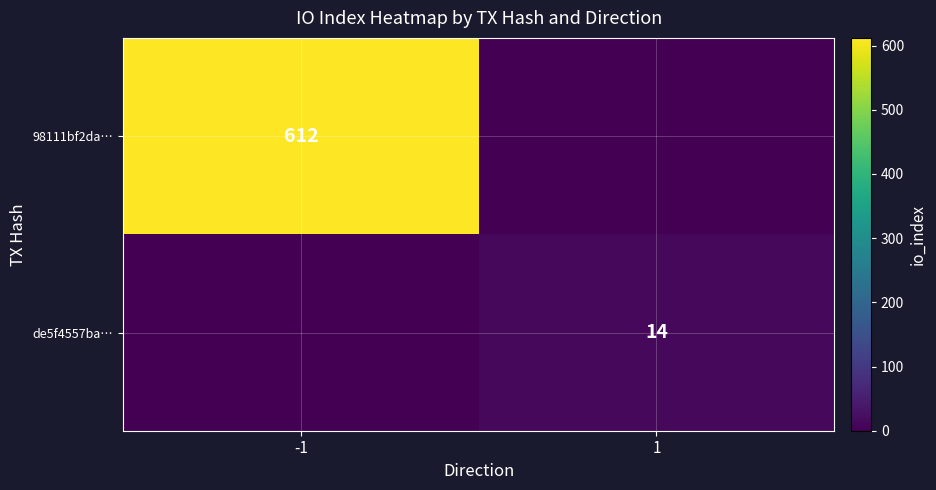

Is the value of de5f4557ba… at 1 greater than the value of 98111bf2da… at -1?

No